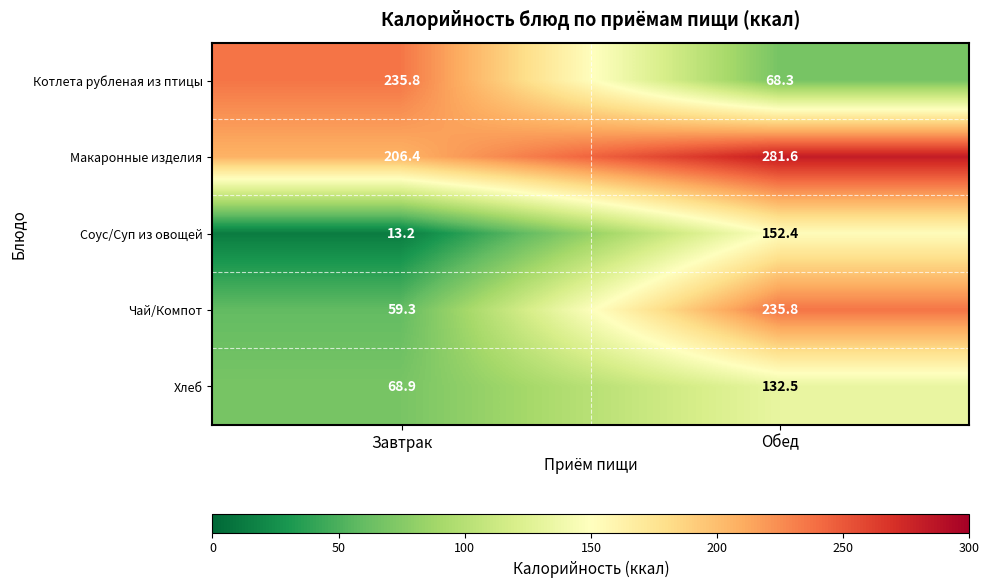

How many series are shown in this chart?

5